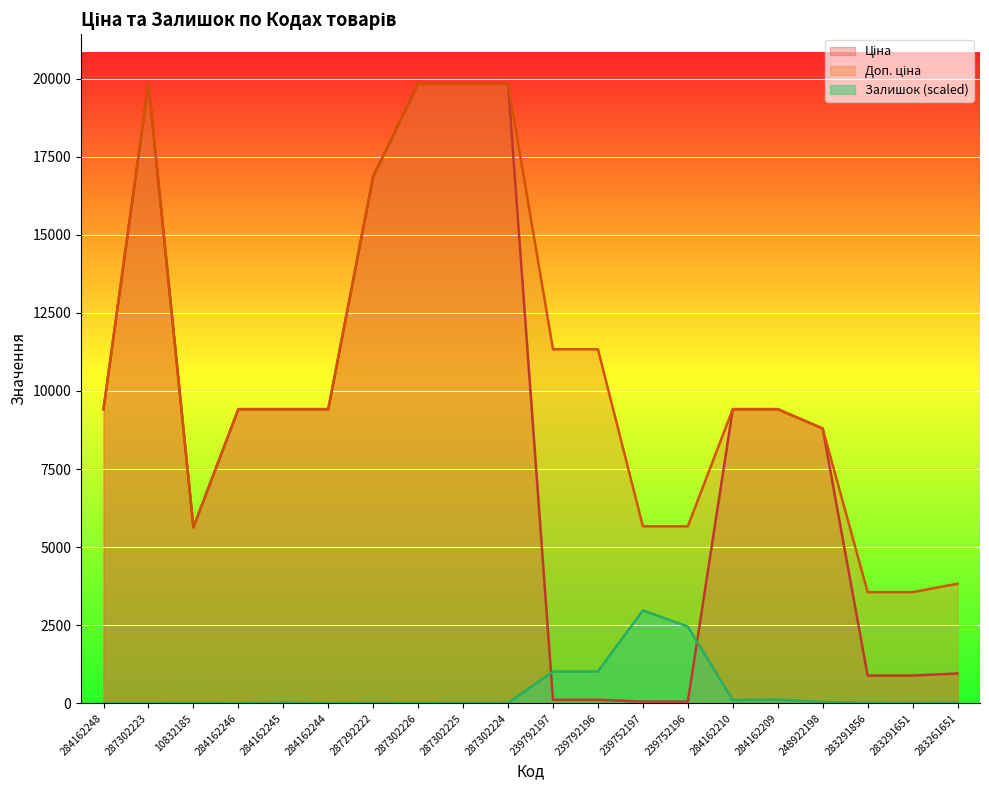

Reading left to right, list all the values displayed in this chart.

Ціна: 284162248=9416.9	287302223=19831.1	10832185=5636.0	284162246=9416.9	284162245=9416.9	284162244=9416.9	287292222=16863.2	287302226=19831.1	287302225=19831.1	287302224=19831.1	239792197=113.3	239792196=113.3	239752197=56.7	239752196=56.7	284162210=9416.9	284162209=9416.9	248922198=8797.6	283291856=889.9	283291651=889.9	283261651=957.1
Доп. ціна: 284162248=9416.9	287302223=19831.1	10832185=5636.0	284162246=9416.9	284162245=9416.9	284162244=9416.9	287292222=16863.2	287302226=19831.1	287302225=19831.1	287302224=19831.1	239792197=11334.0	239792196=11334.0	239752197=5667.0	239752196=5667.0	284162210=9416.9	284162209=9416.9	248922198=8797.6	283291856=3559.7	283291651=3559.7	283261651=3828.4
Залишок: 284162248=0.0	287302223=0.0	10832185=7.0	284162246=0.0	284162245=31.7	284162244=0.0	287292222=14.1	287302226=3.5	287302225=17.6	287302224=10.6	239792197=1017.4	239792196=1020.9	239752197=2974.7	239752196=2457.2	284162210=102.1	284162209=119.7	248922198=38.7	283291856=24.6	283291651=21.1	283261651=28.2